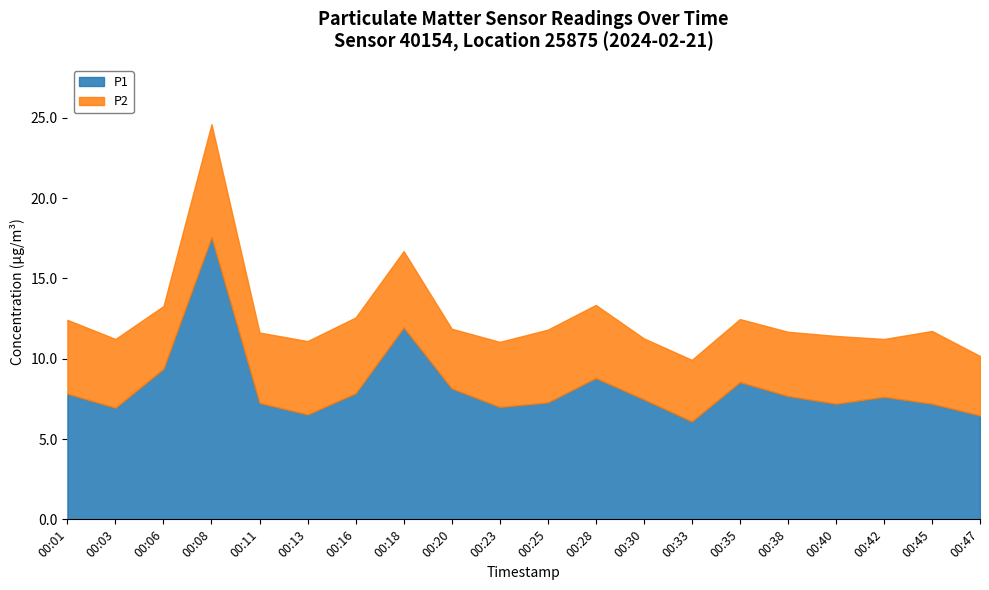

Which series changed the most between 00:20 and 00:40?

P1